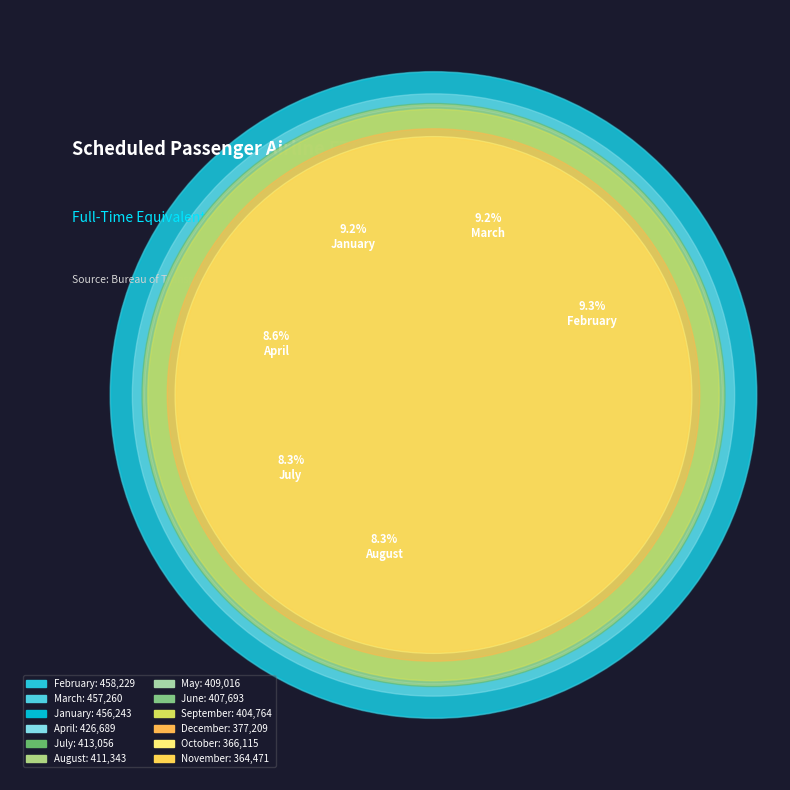

Rank the categories by value from highest to lowest.

February, March, January, April, July, August, May, June, September, December, October, November